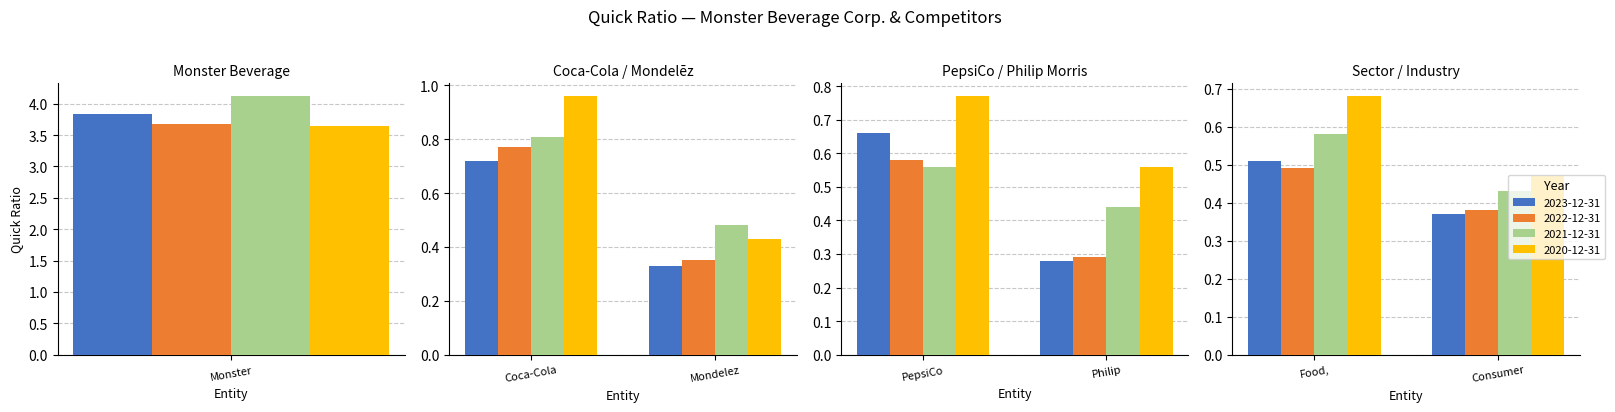

Between 2 and 3, which series saw the biggest shift?

2020-12-31